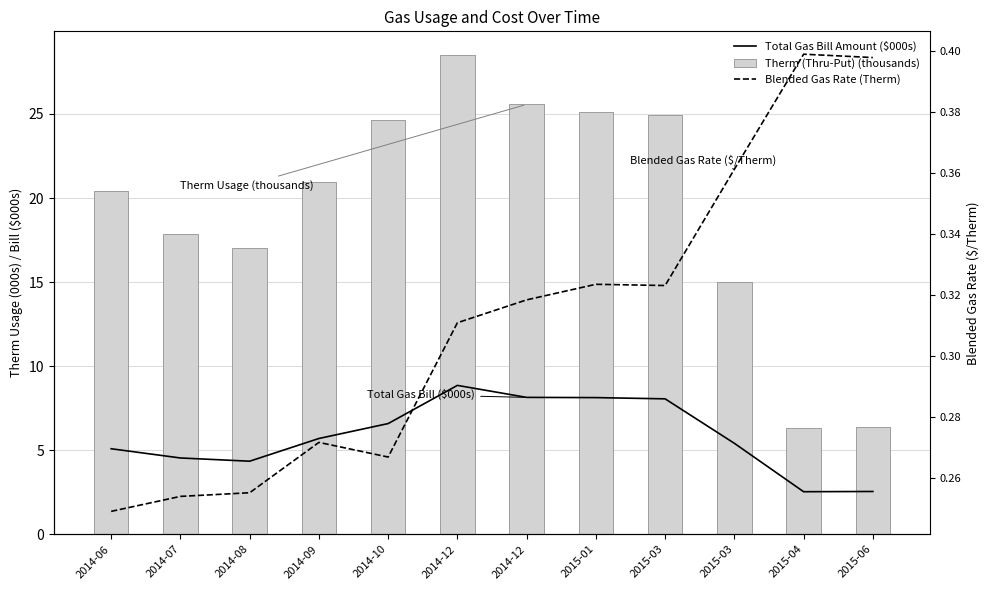

What is the total value across all series at 2014-09?

26.9